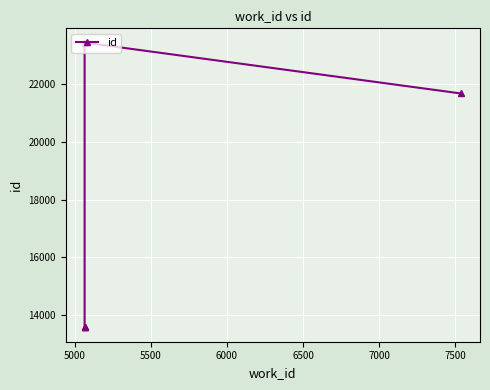

What is the sum of the values at 5000 and 6000?

37024